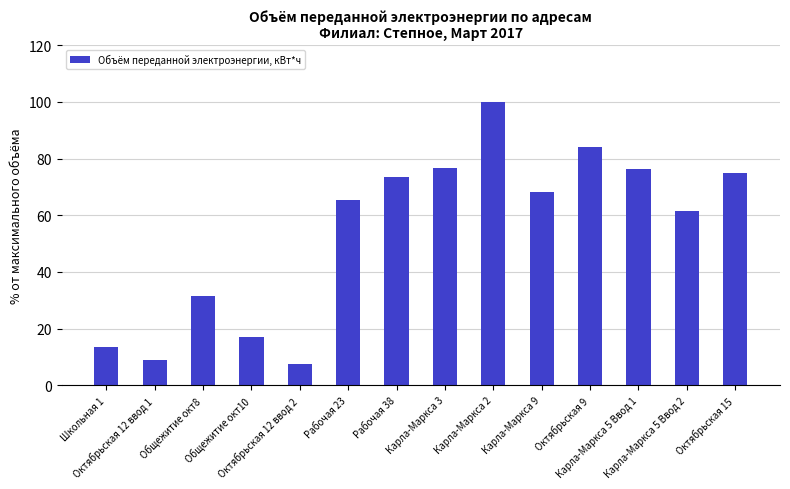

How many categories are shown in the chart?

14